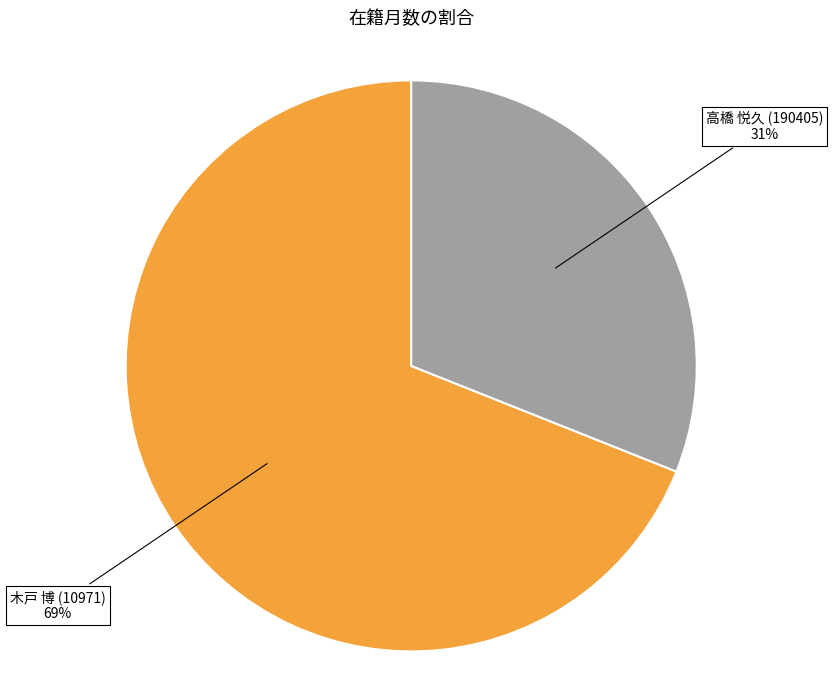

Between 高橋 悦久 (190405) and 木戸 博 (10971), which is larger?

木戸 博 (10971)